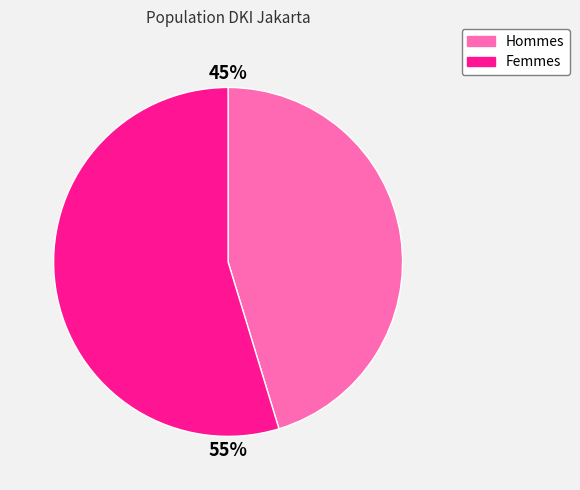

Which category has the smallest portion of the pie?

Hommes